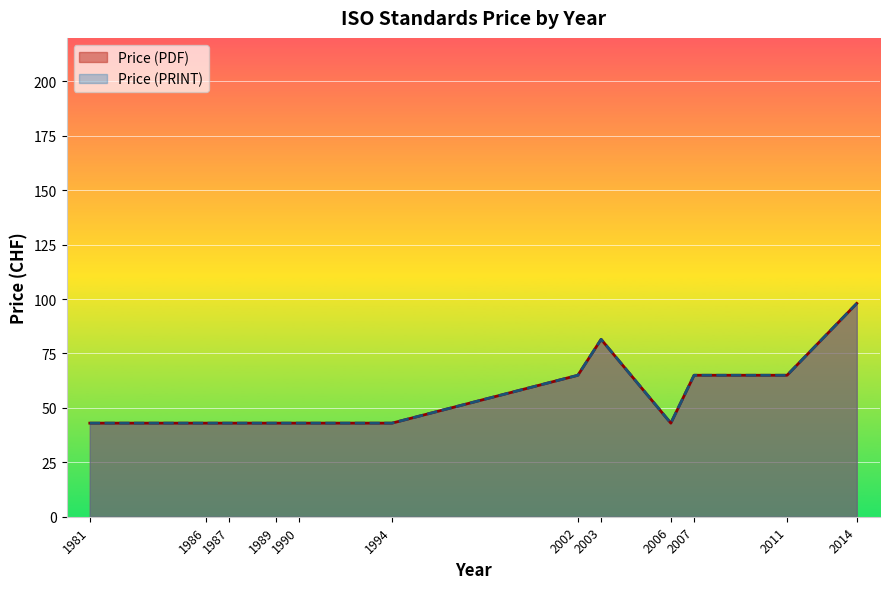

What is the total value across all series at 2002?

130